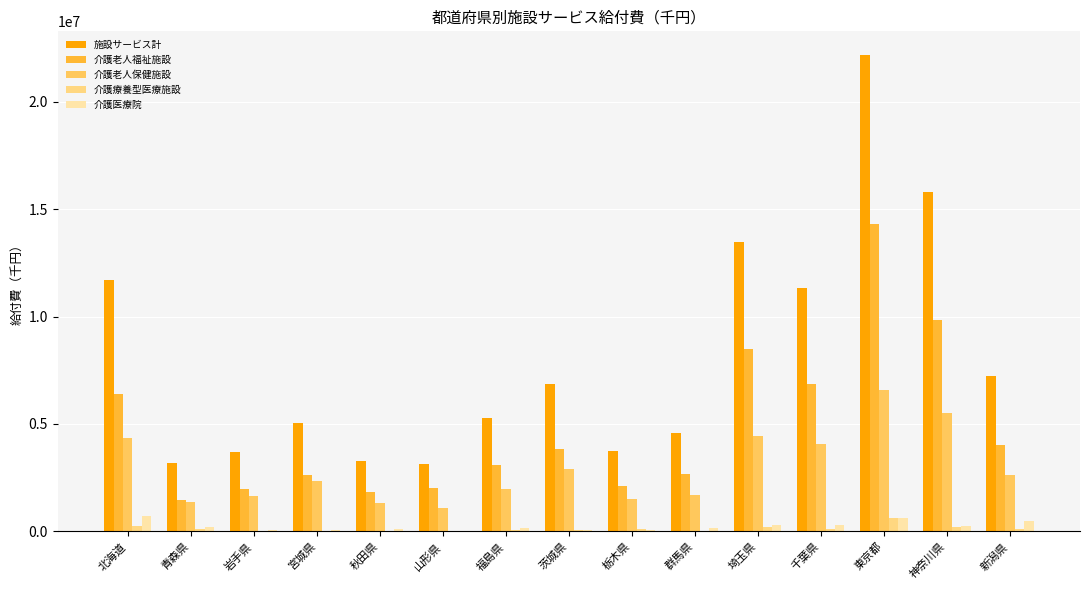

How many groups of bars are there?

15